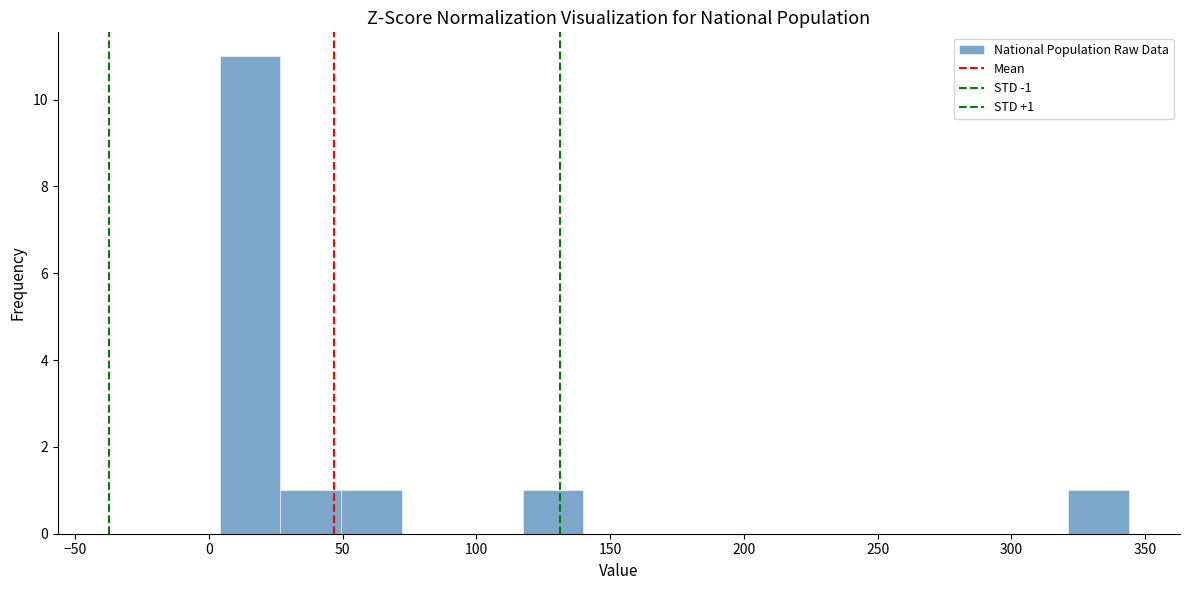

Which range on the x-axis has the tallest bar?

5 to 25